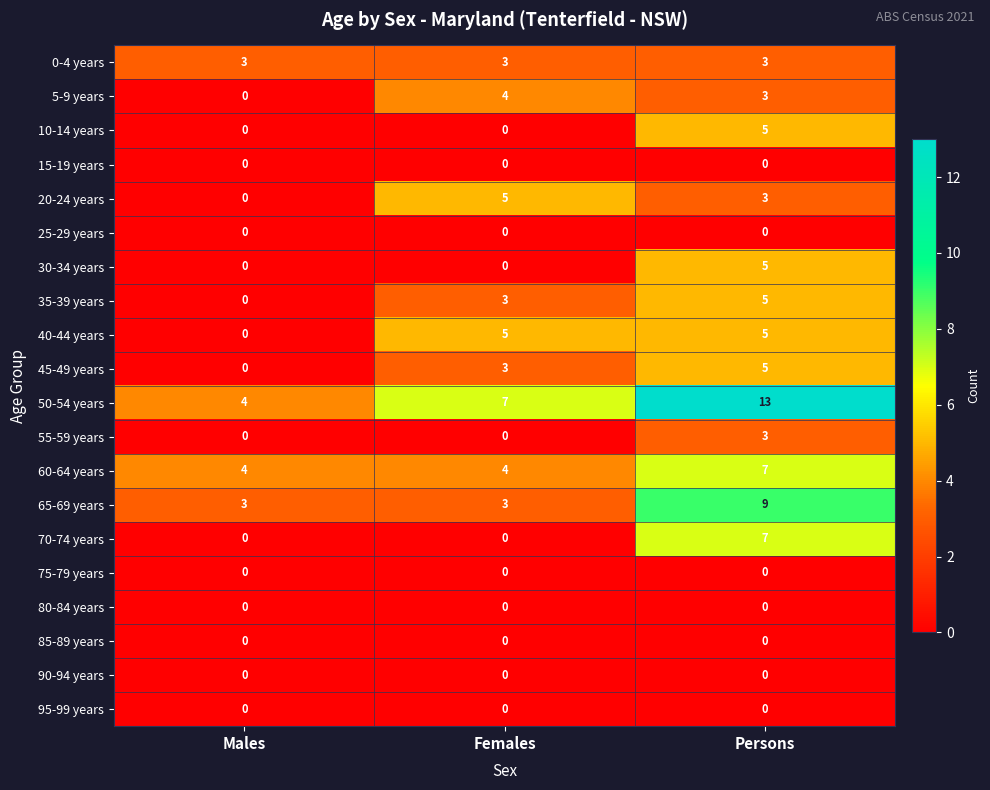

At how many categories does at least one series exceed 6?

2